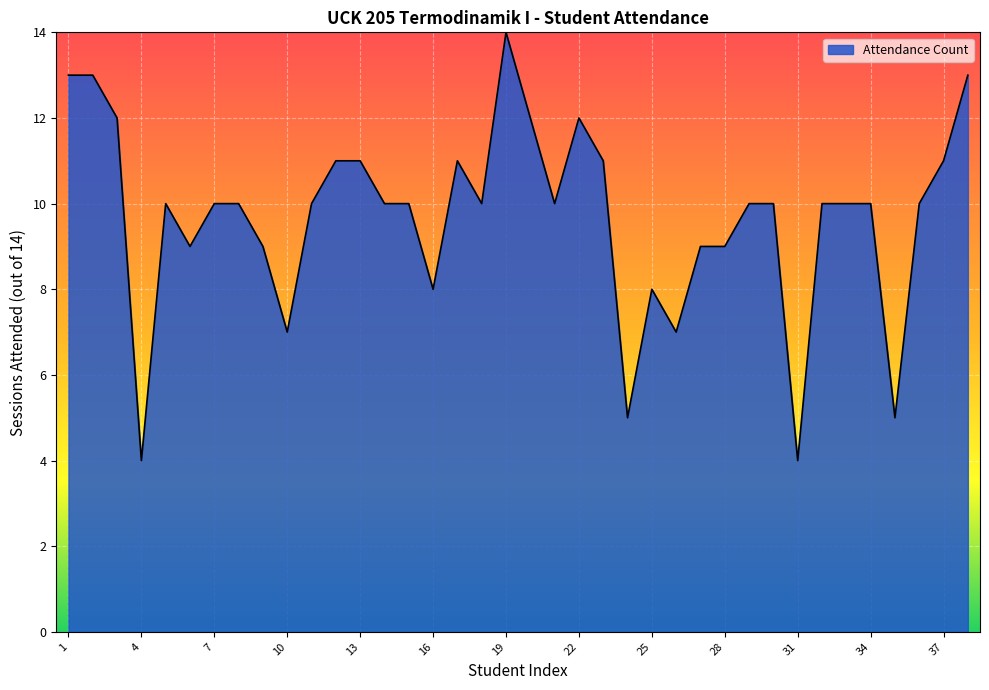

What is the maximum value shown in the chart?

14